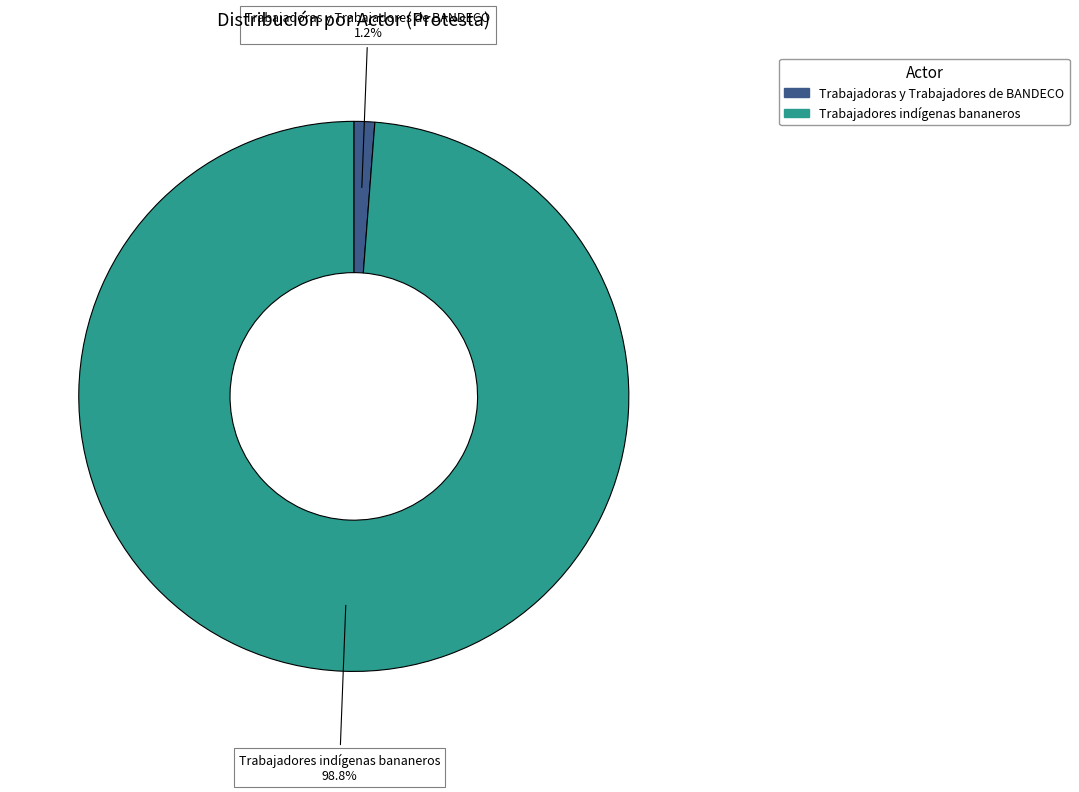

What portion of the pie excludes Trabajadoras y Trabajadores de BANDECO?

98.8%